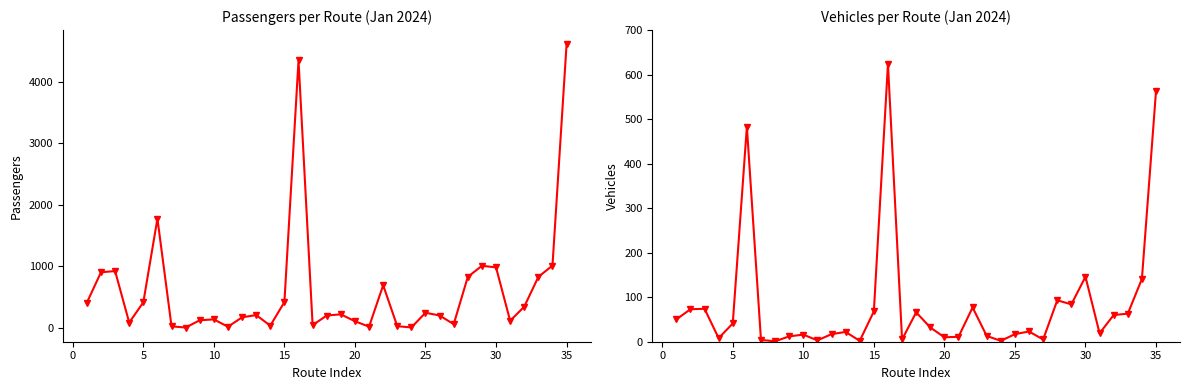

How many lines are shown in the chart?

2